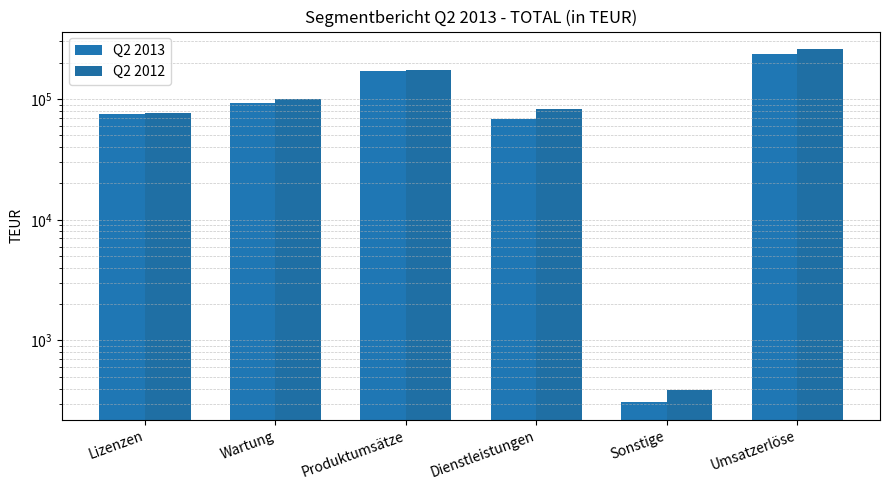

Which category has the highest value in the Q2 2013 series?

Umsatzerlöse